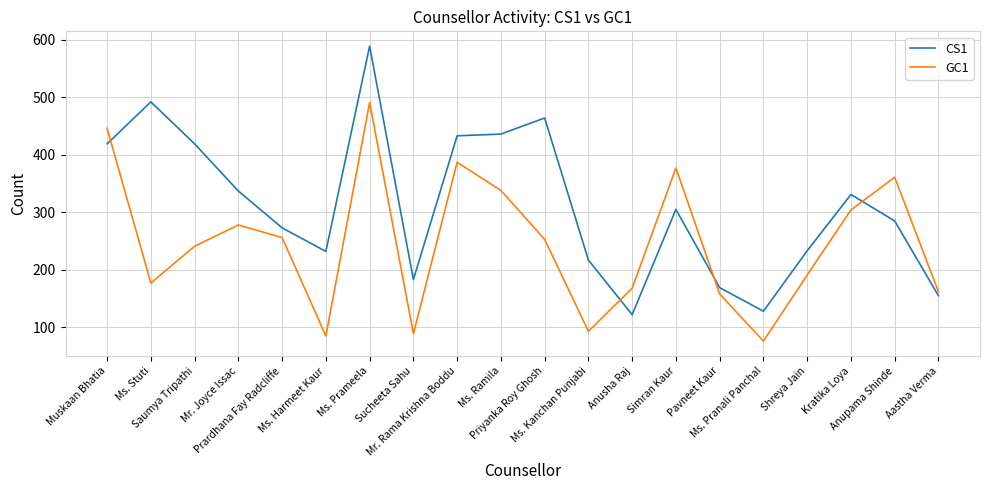

How many intersections are there between CS1 and GC1?

4